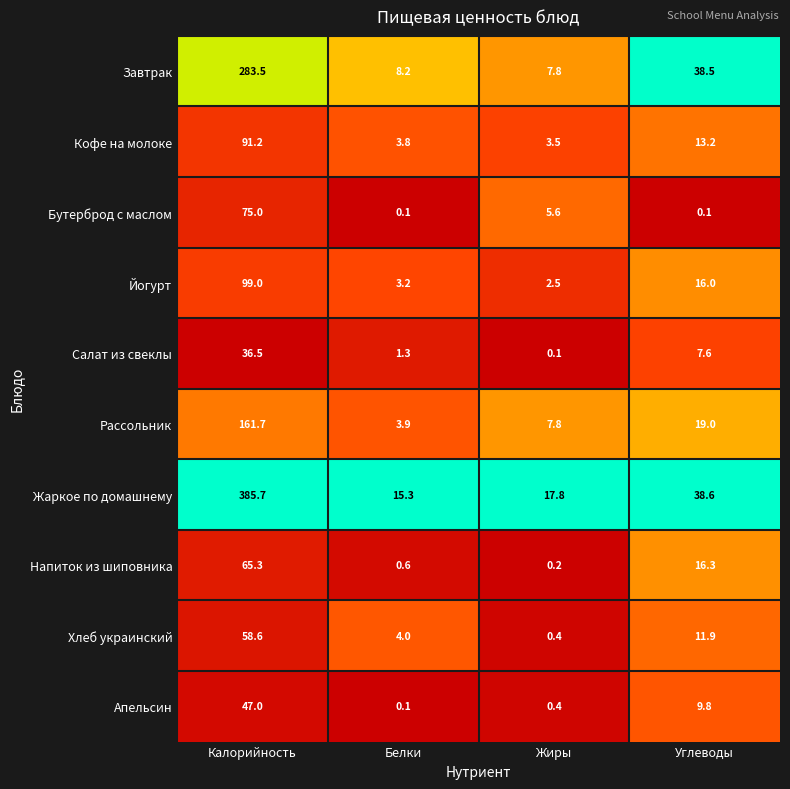

What is the difference between the highest and lowest values at Жиры?

17.7